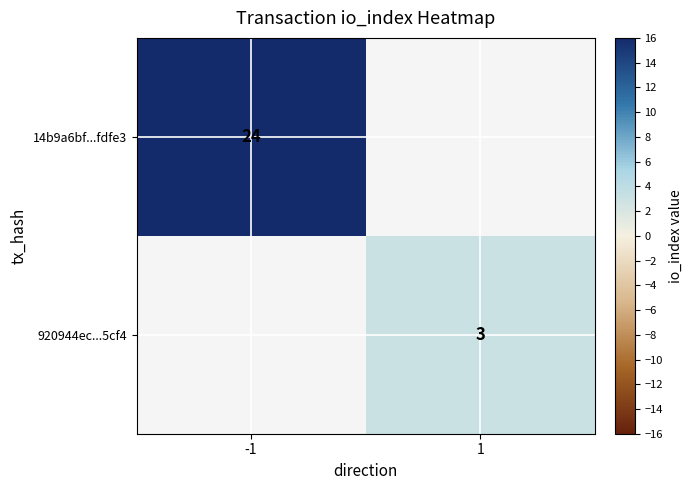

True or false: 920944ec...5cf4 has a value of 5 at 1.

False